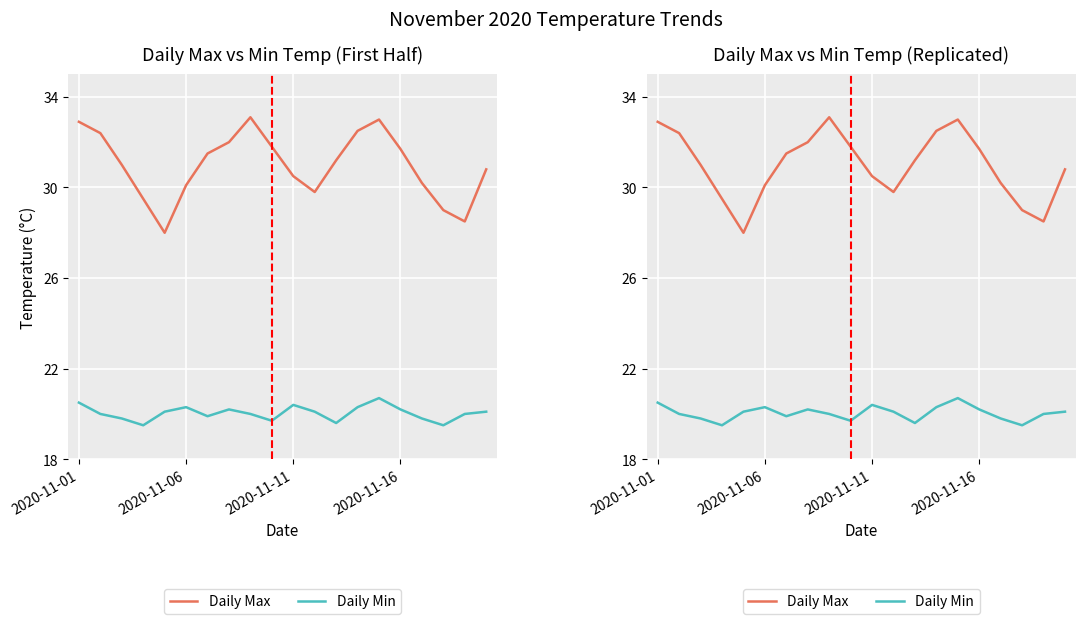

True or false: Daily Min has more than 2 points higher than both neighbors.

True